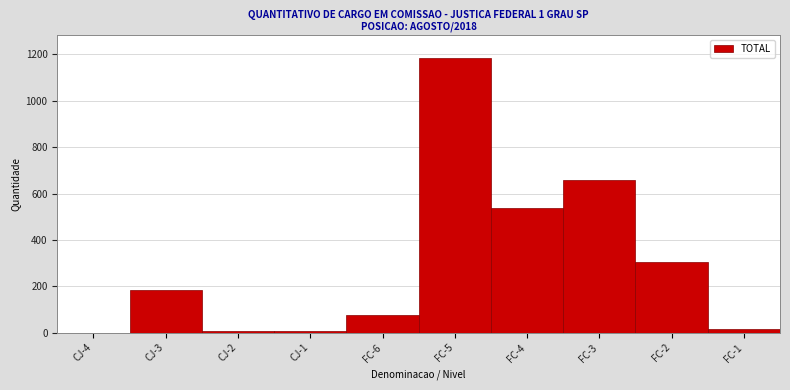

What is the greatest value displayed?

1183